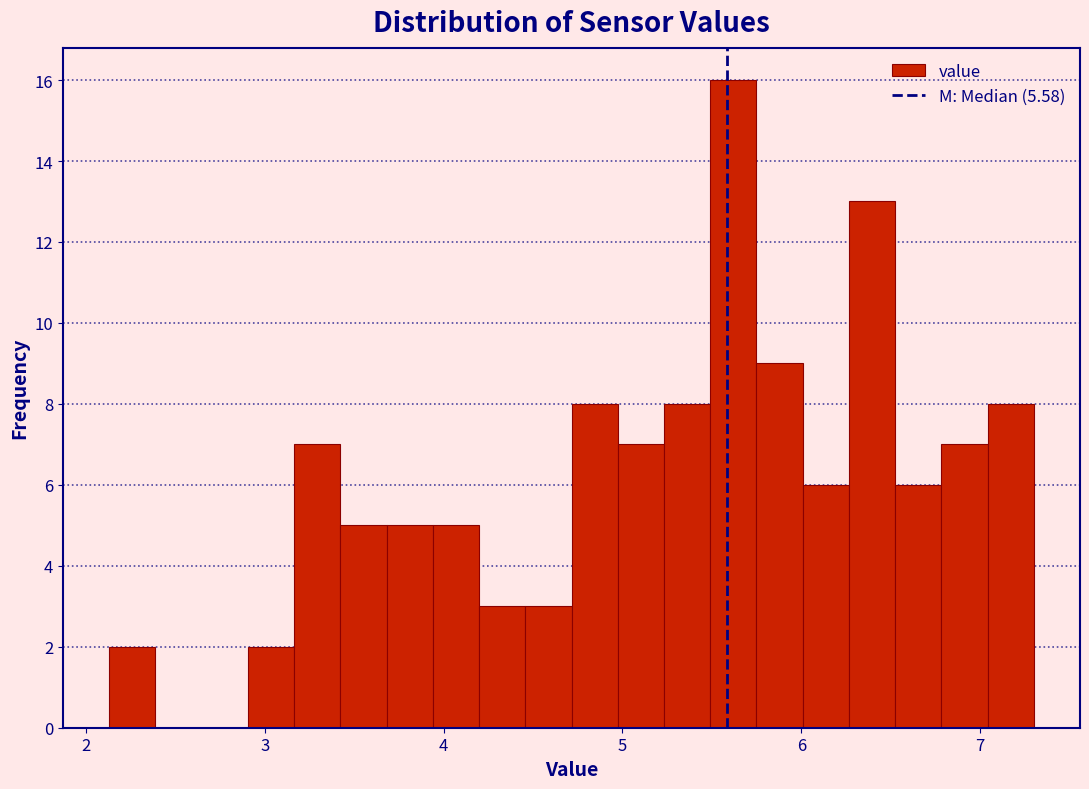

Around what value on the x-axis is the tallest bar? Give the approximate position of its centre, as read against the axis.

5.6